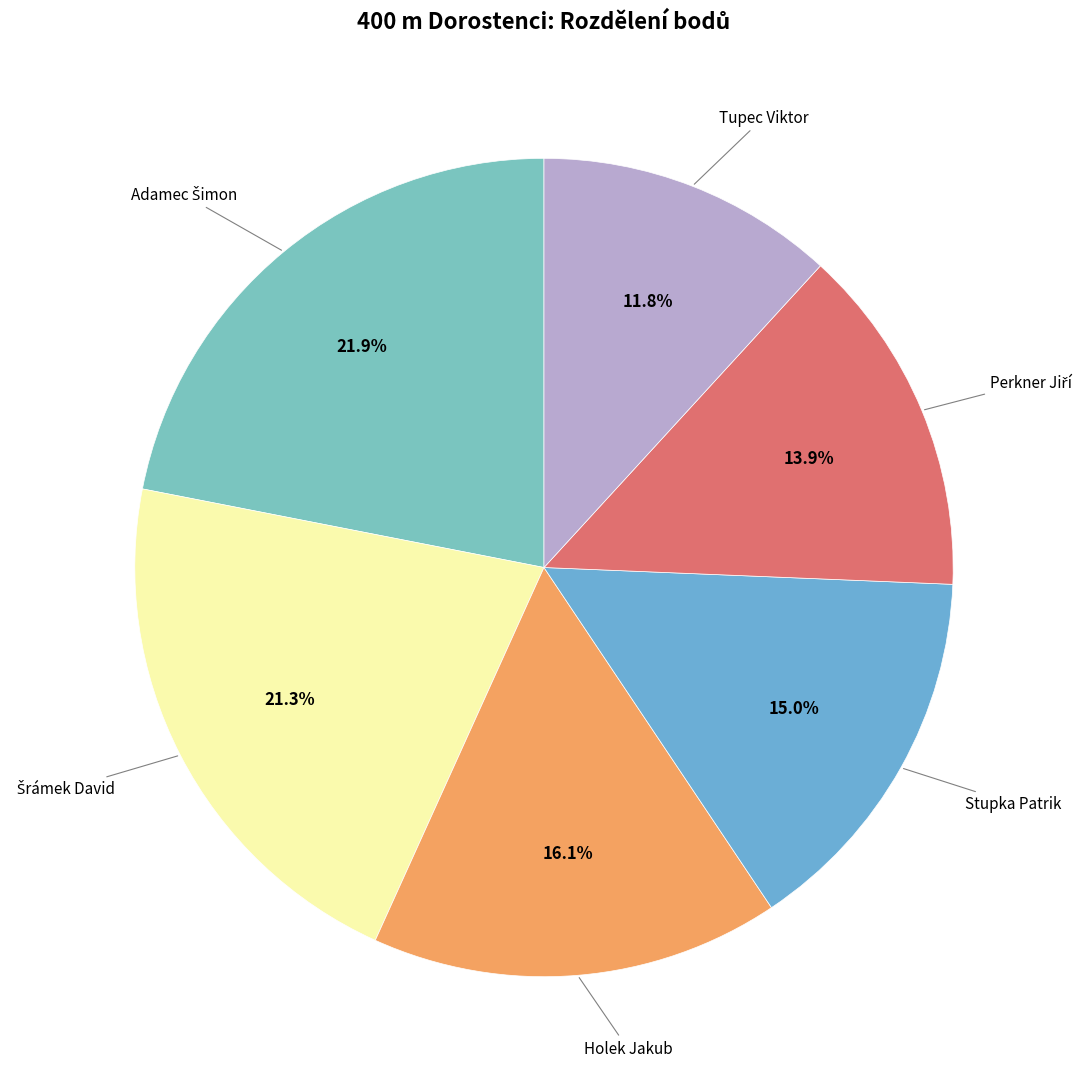

Which category has the smallest portion of the pie?

Tupec Viktor